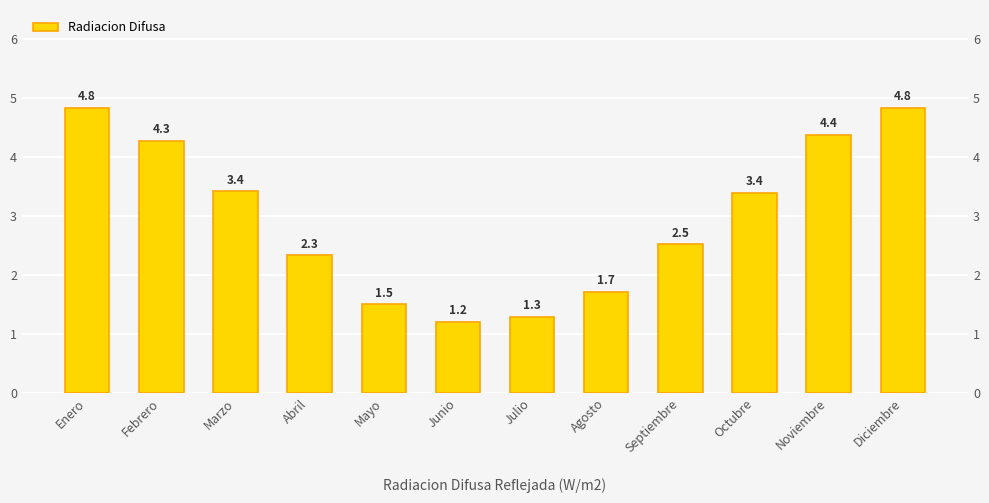

What is the minimum value shown in the chart?

1.2